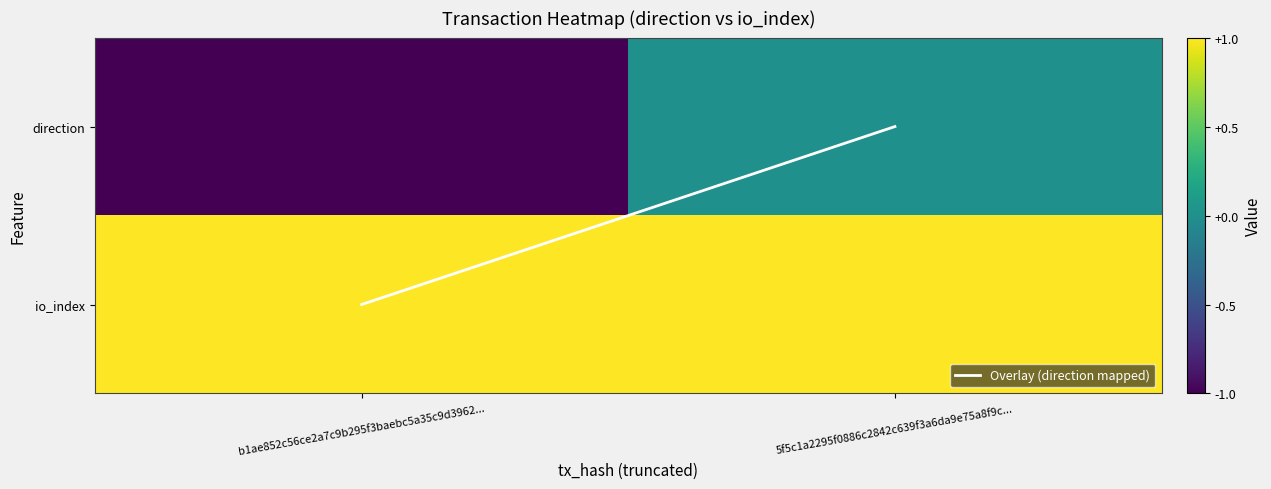

Which series has the widest spread of values?

Overlay (direction mapped)